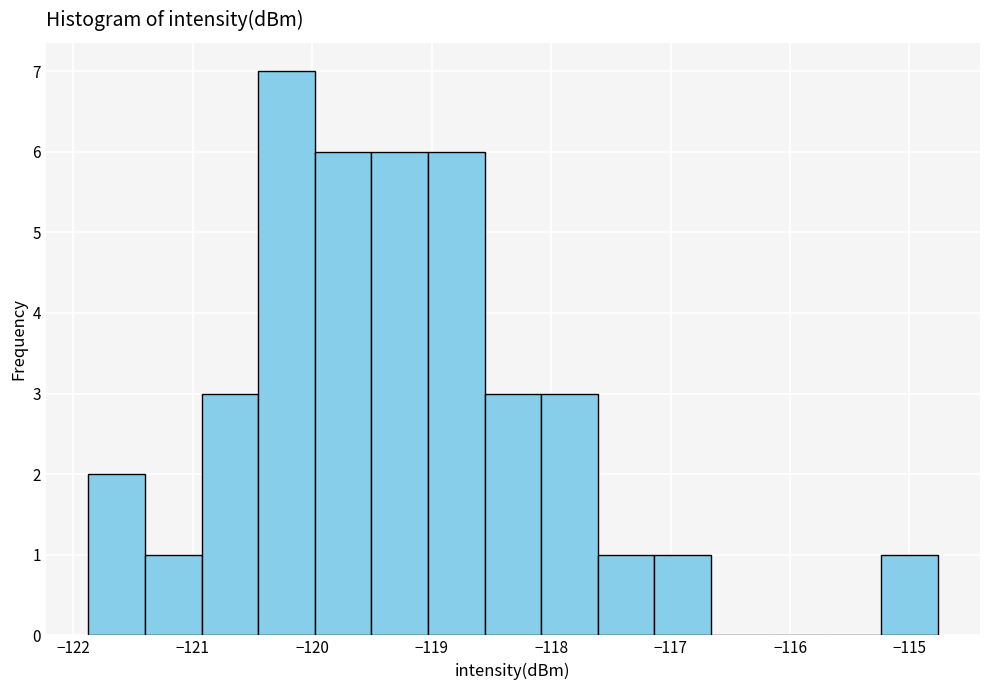

How tall is the bar that spans -121.9 to -121.4 on the x-axis? Neither the bar edges nor the heights are printed on the chart, so give them approximately, as read against the axes.

2